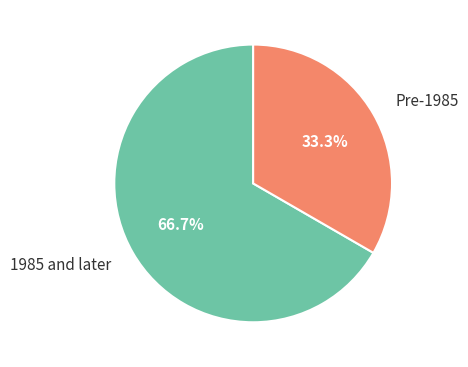

Is the sum of 1985 and later and Pre-1985 greater than half?

Yes